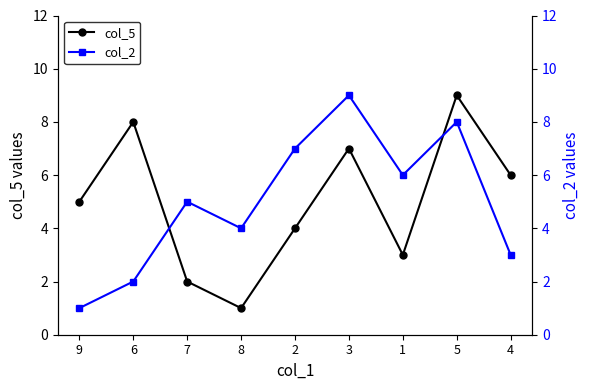

Which series has the largest range (max minus min)?

col_5